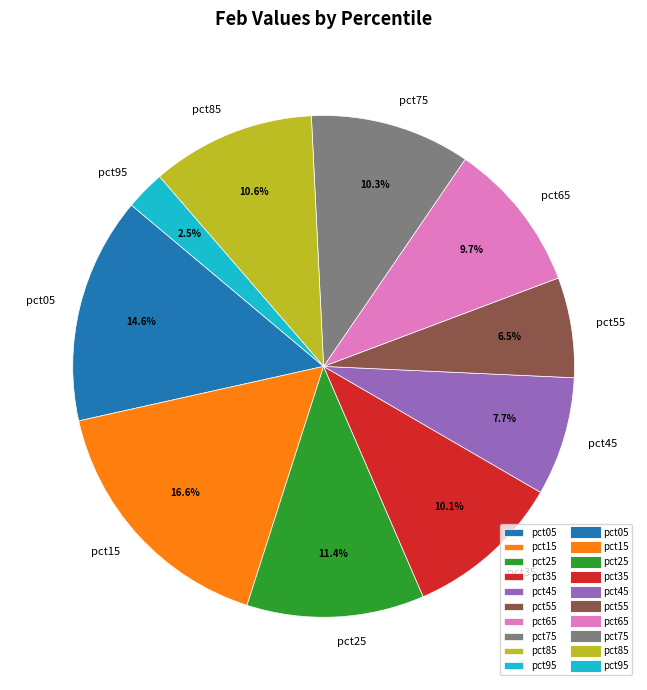

Does any single category account for the majority?

No